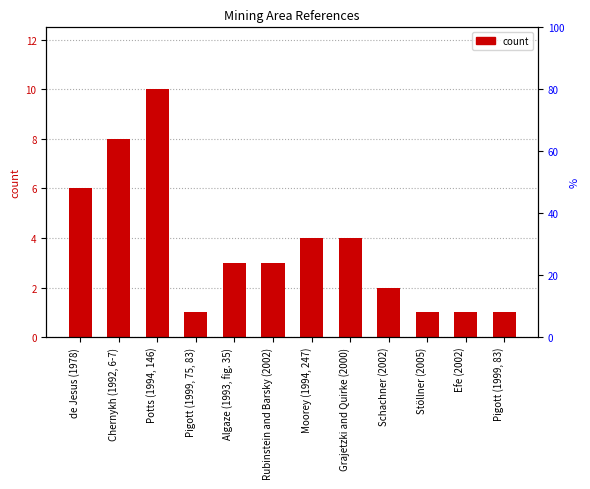

Where is the data nearest to the value 5?

de Jesus (1978)